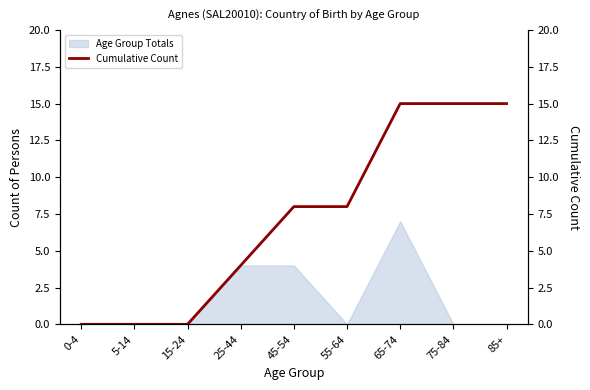

Reading left to right, what are all the values shown in this chart?

0-4=0	5-14=0	15-24=0	25-44=4	45-54=8	55-64=8	65-74=15	75-84=15	85+=15